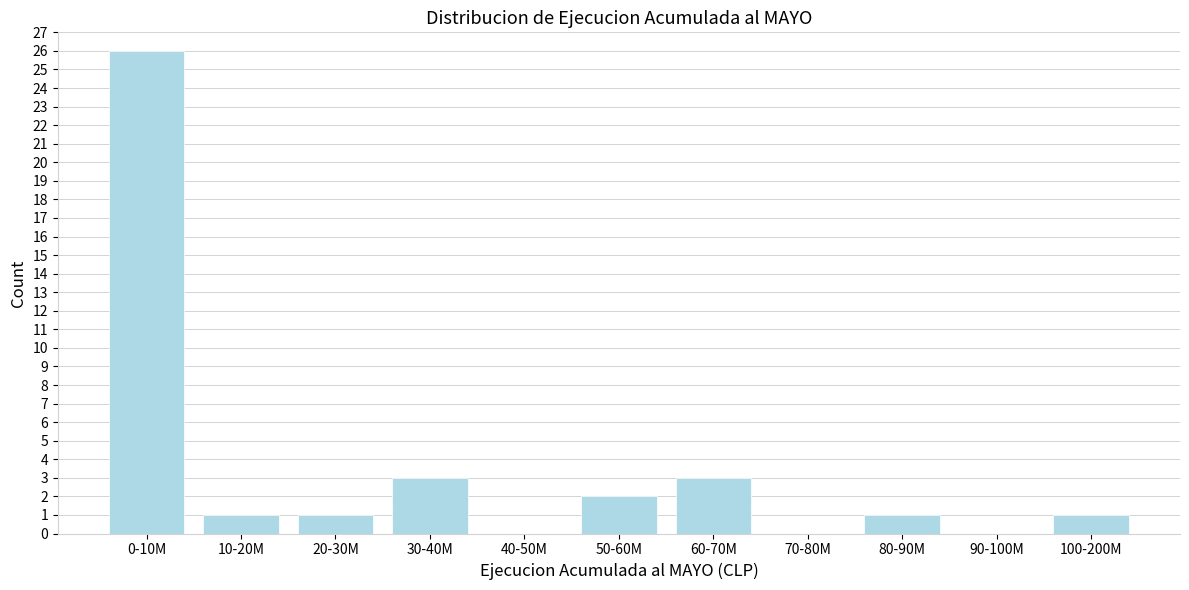

Reading right to left, what are all the values shown in this chart?

100-200M=1	90-100M=0	80-90M=1	70-80M=0	60-70M=3	50-60M=2	40-50M=0	30-40M=3	20-30M=1	10-20M=1	0-10M=26